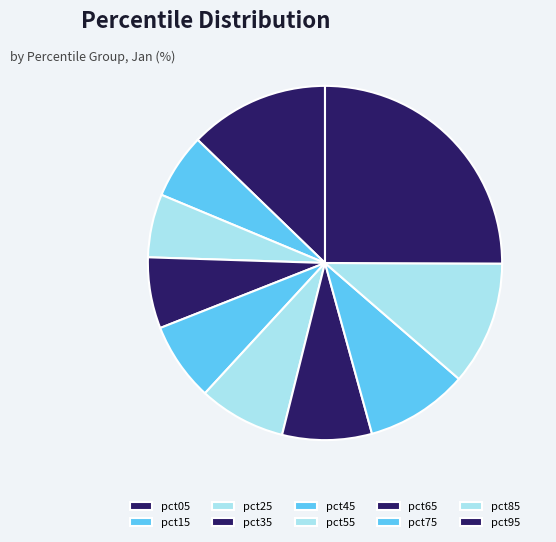

Does any single category account for the majority?

No